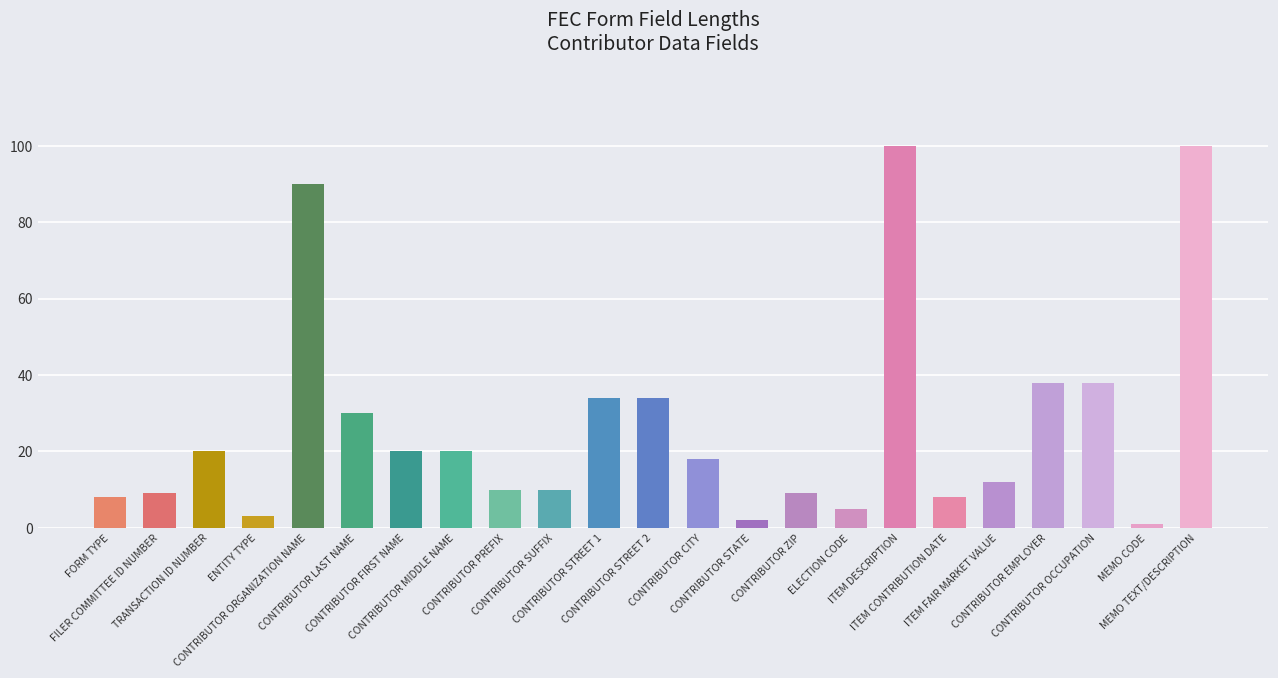

At which label does the data first exceed 18?

TRANSACTION ID NUMBER